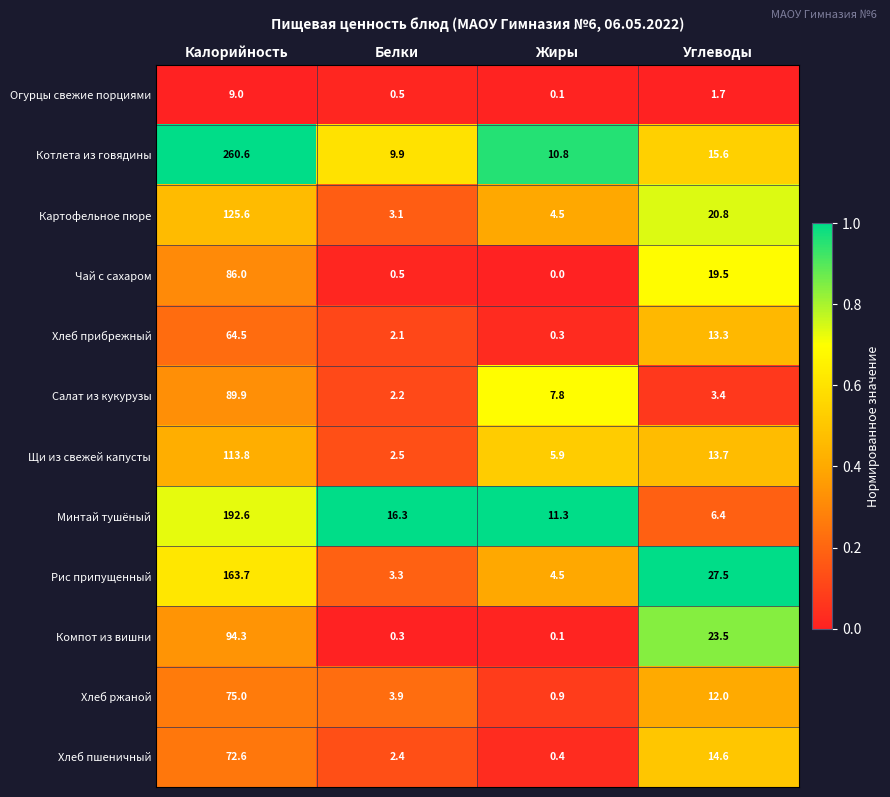

Is it true that Хлеб пшеничный equals 14.6 at Углеводы?

True